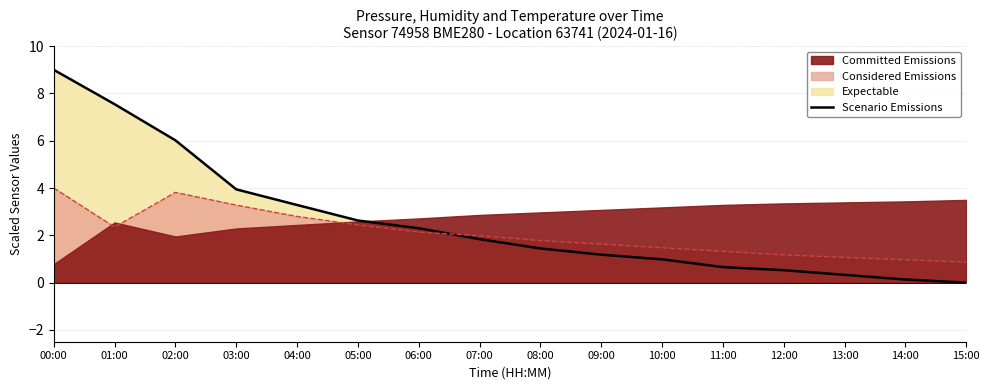

What is the greatest value displayed?

9.0